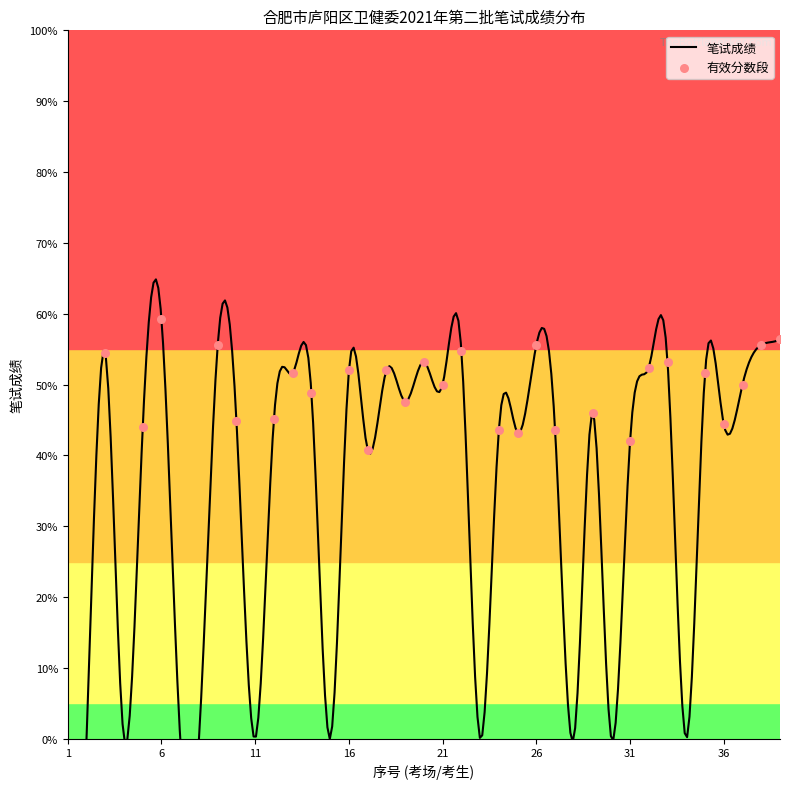

What is the change in value from 26 to 35?

-4.0